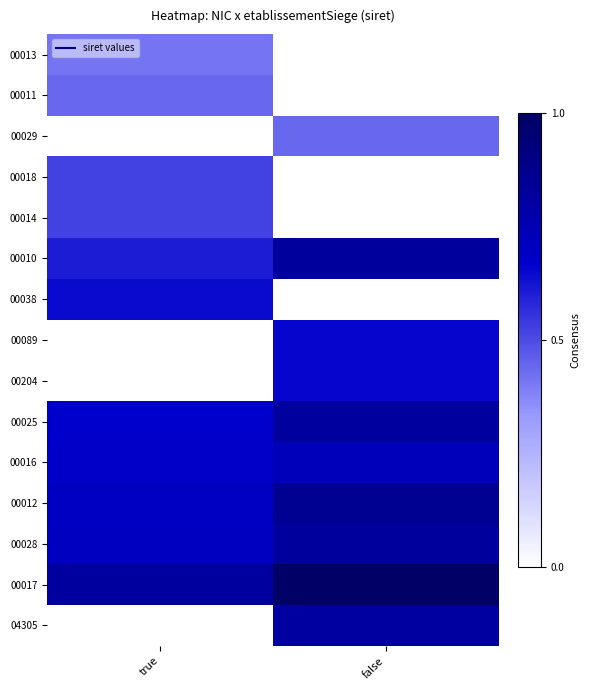

Count the number of data series in this chart.

15